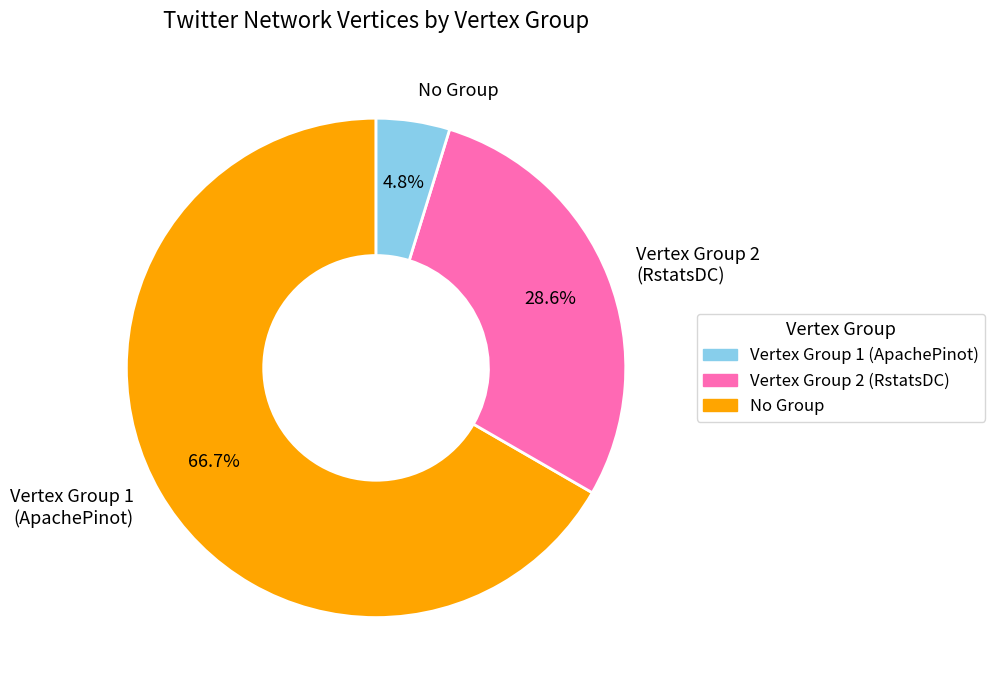

To the nearest percent, what is the difference between the largest and smallest slice percentages?

62%